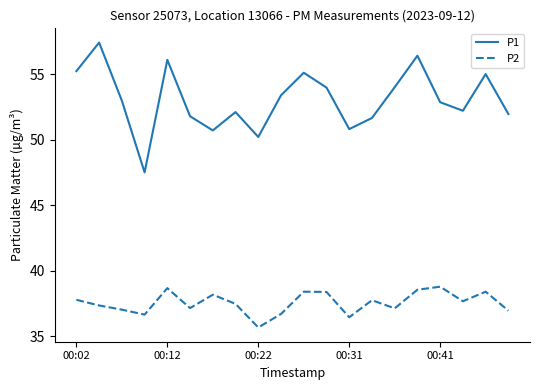

Which series has the largest total across all categories?

P1